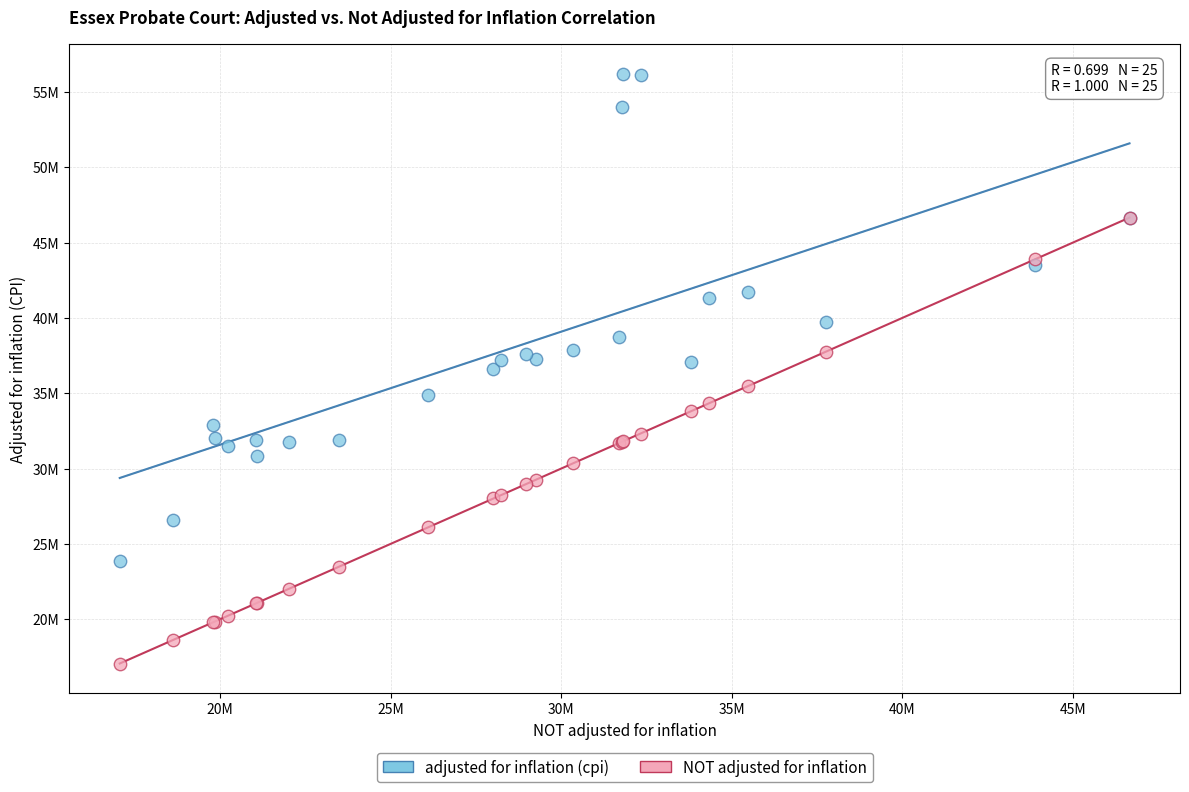

What are all the series names shown in the legend?

adjusted for inflation (cpi), NOT adjusted for inflation